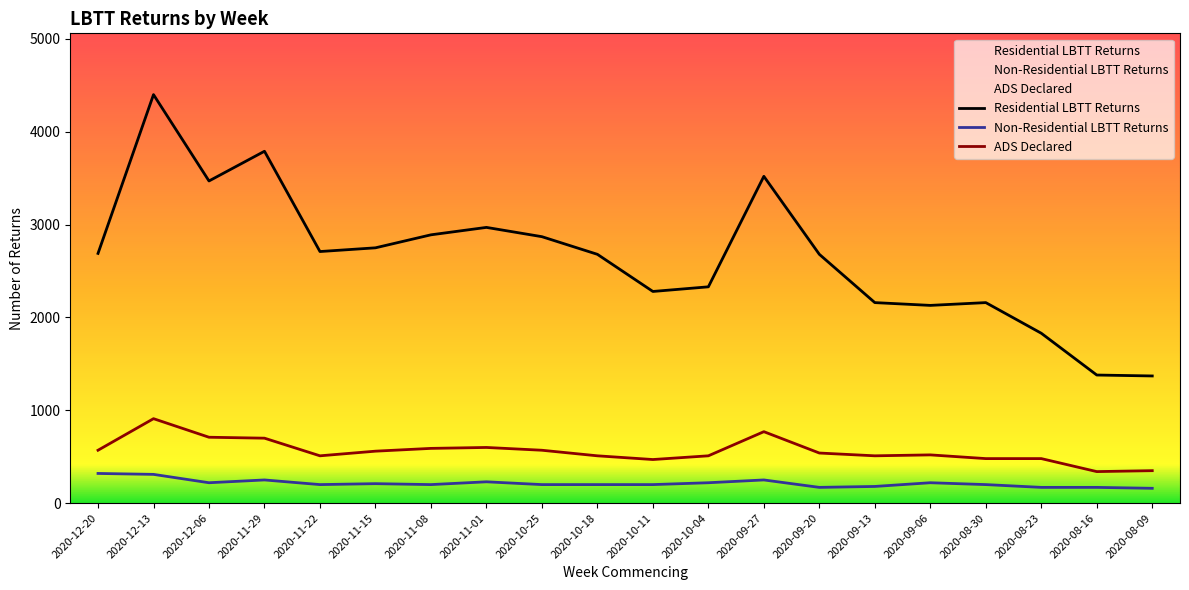

The value of Residential LBTT Returns at 2020-08-30 is 1456. True or false?

False